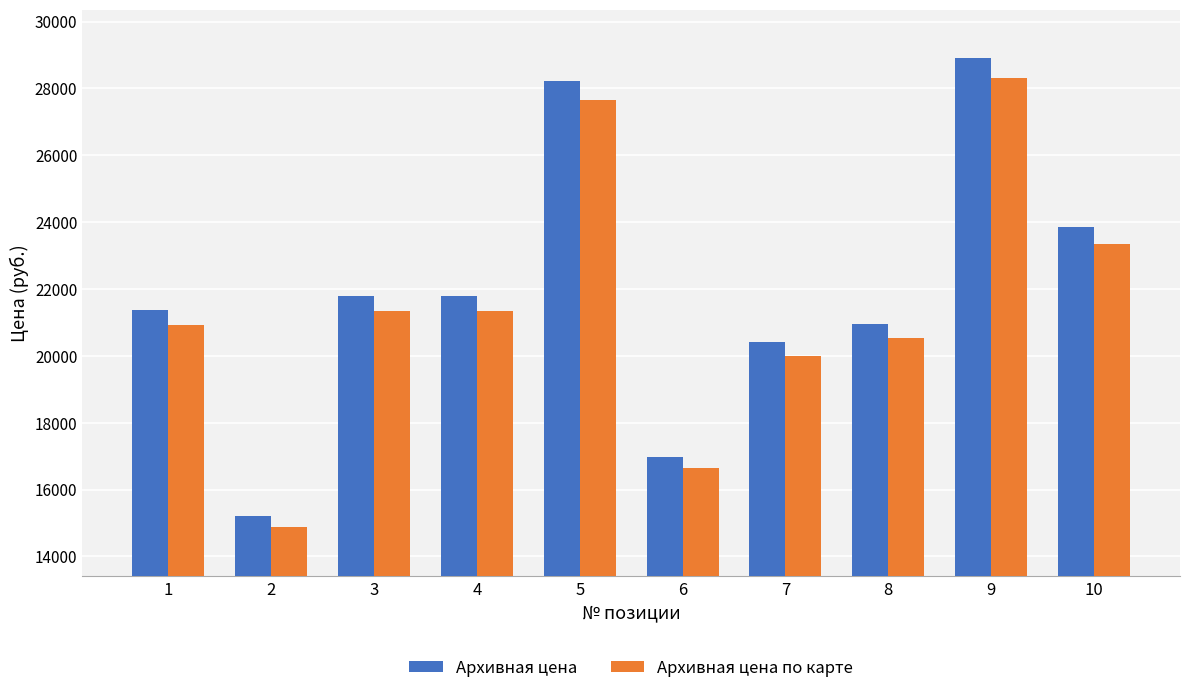

Which series has the widest spread of values?

Архивная цена